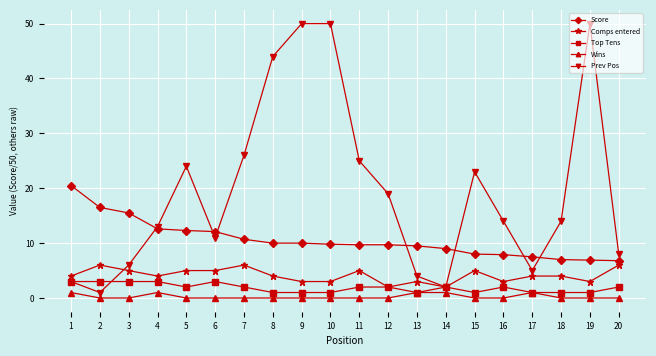

What is the highest value of the Comps entered series?

6.0